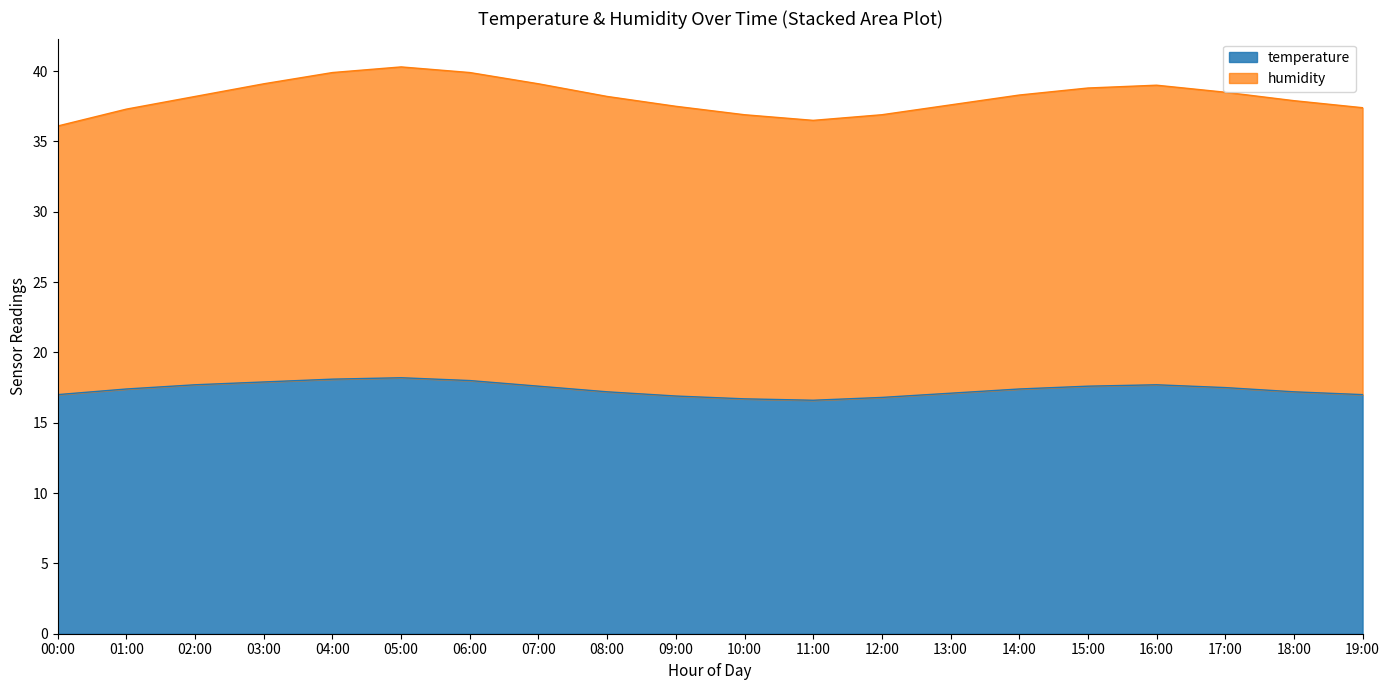

List the labels in order of value, largest first.

05:00, 04:00, 06:00, 03:00, 02:00, 16:00, 07:00, 15:00, 17:00, 01:00, 14:00, 08:00, 18:00, 13:00, 00:00, 19:00, 09:00, 12:00, 10:00, 11:00